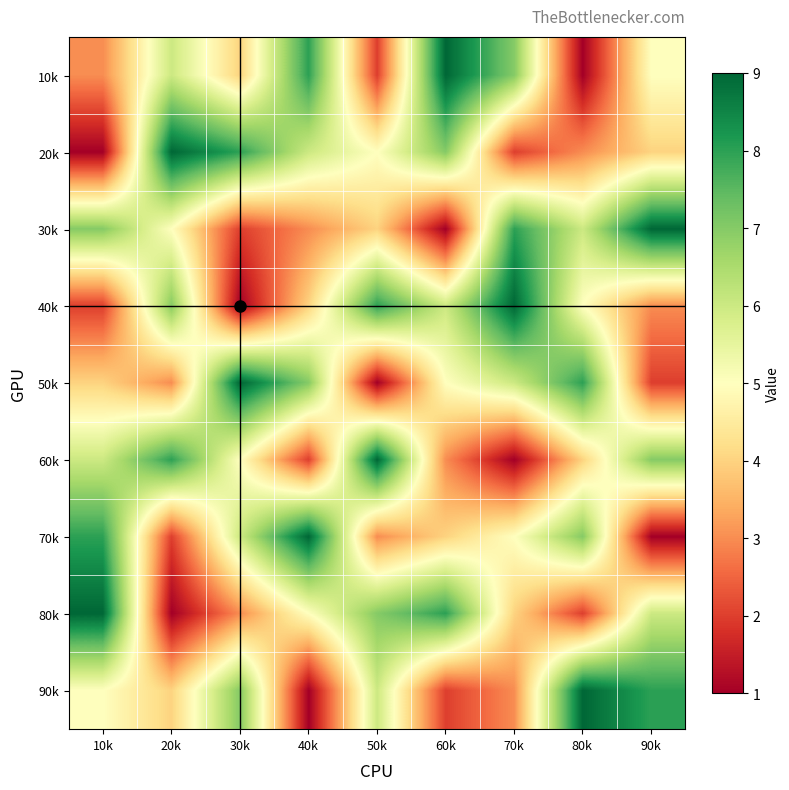

Reading left to right, list all the values displayed in this chart.

10k: 10k=3	20k=6	30k=4	40k=8	50k=2	60k=9	70k=7	80k=1	90k=5
20k: 10k=1	20k=9	30k=8	40k=6	50k=5	60k=7	70k=2	80k=3	90k=4
30k: 10k=7	20k=5	30k=2	40k=3	50k=4	60k=1	70k=8	80k=6	90k=9
40k: 10k=2	20k=7	30k=1	40k=4	50k=8	60k=6	70k=9	80k=5	90k=3
50k: 10k=4	20k=3	30k=9	40k=7	50k=1	60k=5	70k=6	80k=8	90k=2
60k: 10k=6	20k=8	30k=5	40k=2	50k=9	60k=3	70k=1	80k=4	90k=7
70k: 10k=8	20k=2	30k=6	40k=9	50k=3	60k=4	70k=5	80k=7	90k=1
80k: 10k=9	20k=1	30k=3	40k=5	50k=7	60k=8	70k=4	80k=2	90k=6
90k: 10k=5	20k=4	30k=7	40k=1	50k=6	60k=2	70k=3	80k=9	90k=8